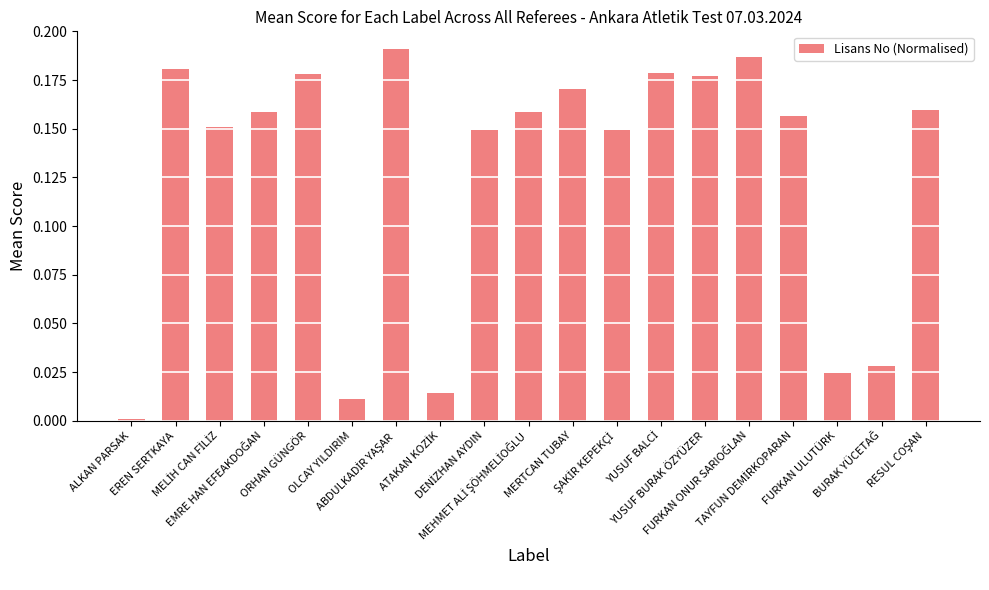

What is the sum of all values?

2.4